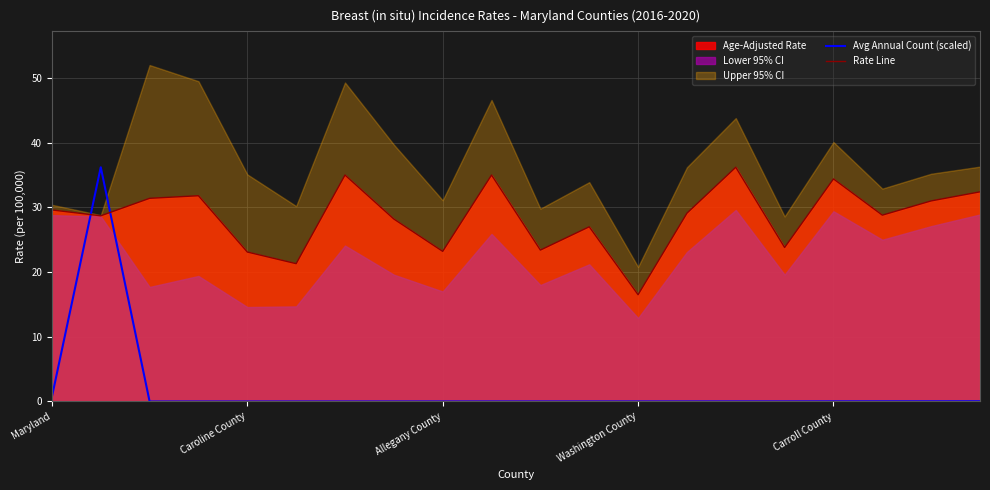

How many intersections are there between Avg Annual Count (scaled) and Rate Line?

2